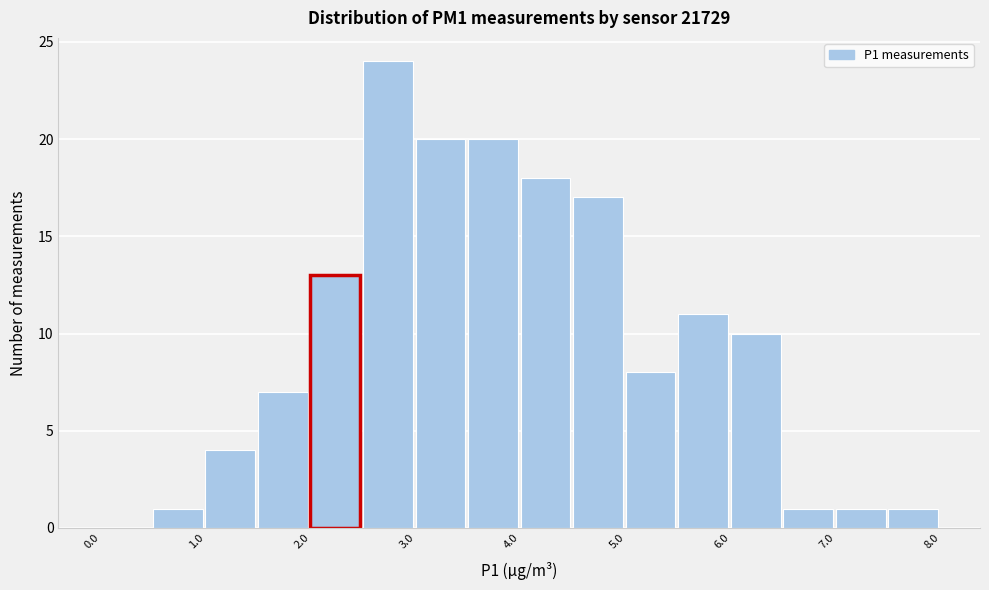

Reading left to right, list every bar in this chart as the range it spans on the x-axis followed by its height. The values are not printed on the chart, so give them approximately, as read against the axis.

0.0 to 0.5: 0
0.5 to 1.0: 1
1.0 to 1.5: 4
1.5 to 2.0: 7
2.0 to 2.5: 13
2.5 to 3.0: 24
3.0 to 3.5: 20
3.5 to 4.0: 20
4.0 to 4.5: 18
4.5 to 5.0: 17
5.0 to 5.5: 8
5.5 to 6.0: 11
6.0 to 6.5: 10
6.5 to 7.0: 1
7.0 to 7.5: 1
7.5 to 8.0: 1